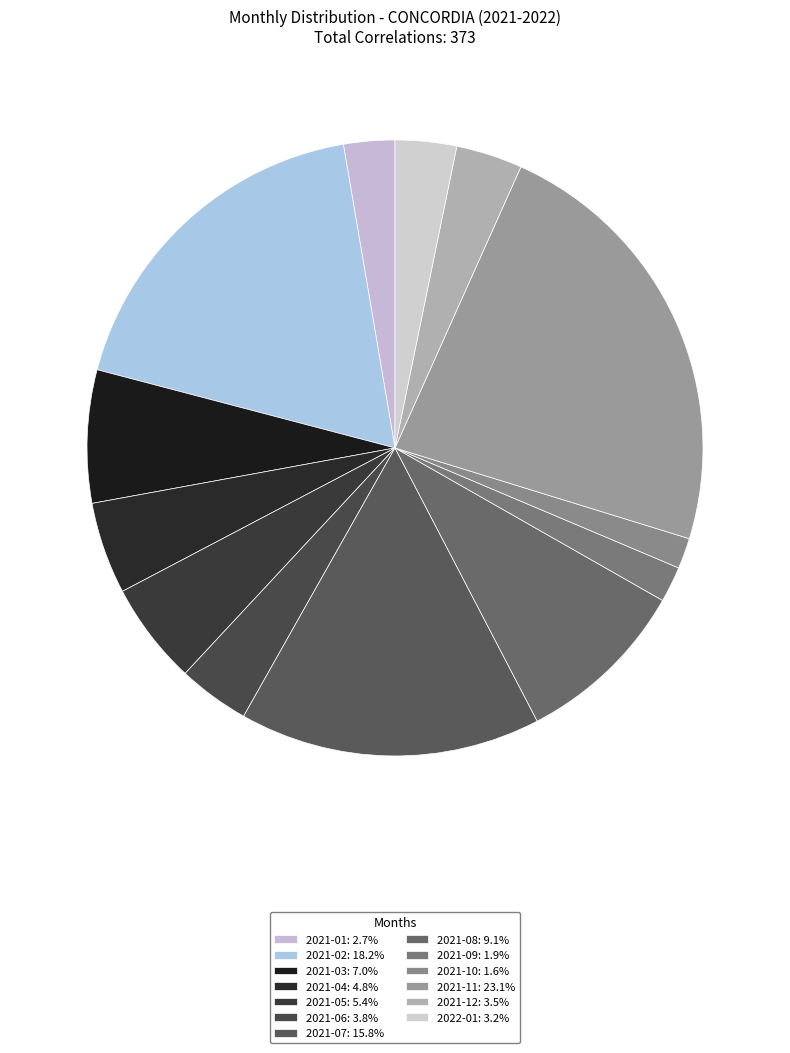

What percentage is NOT represented by 2021-11?

76.9%